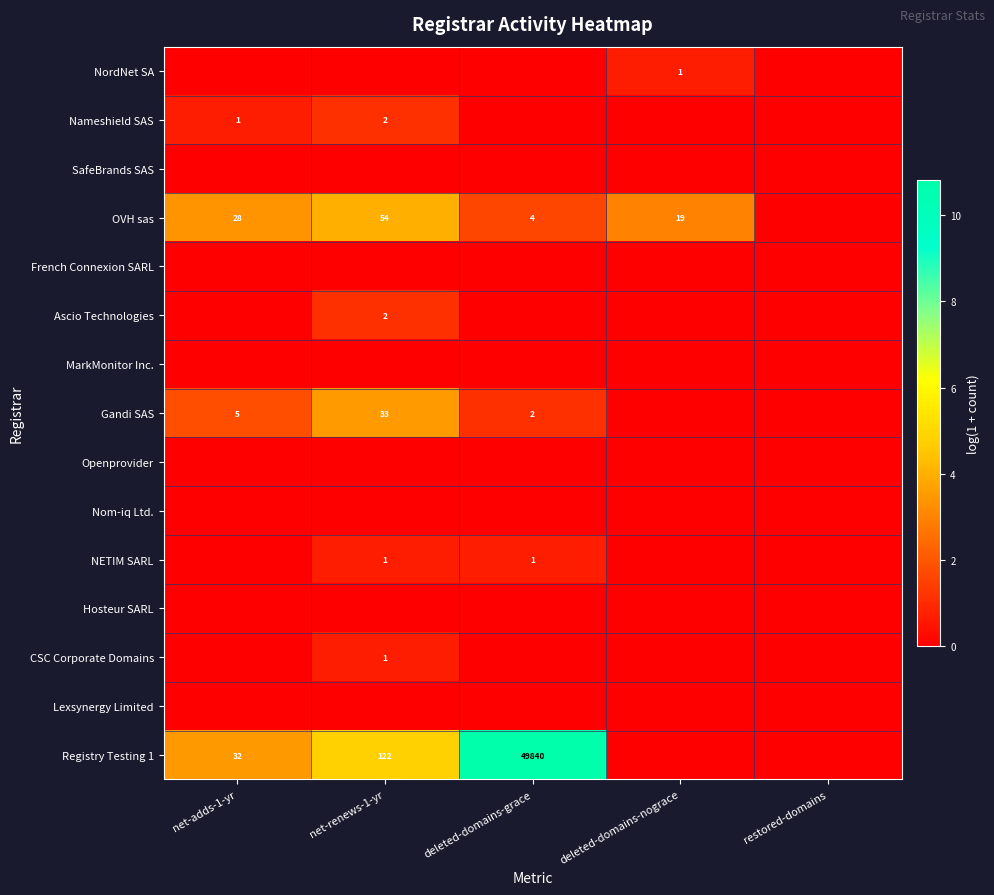

How many categories are shown in the chart?

5